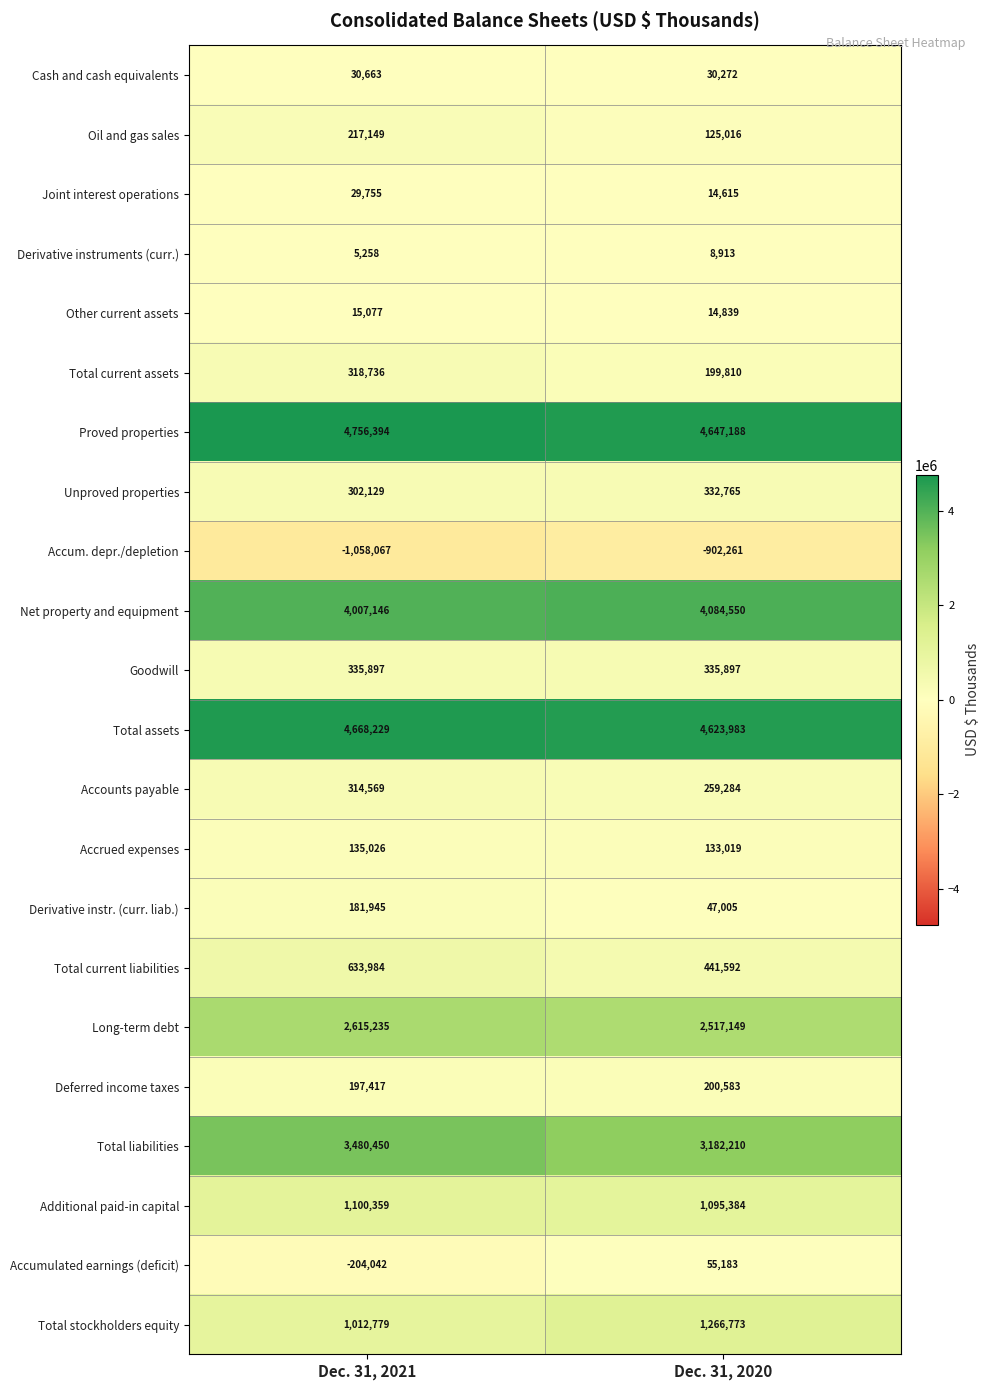

Which series changed the most between Dec. 31, 2021 and Dec. 31, 2020?

Total liabilities